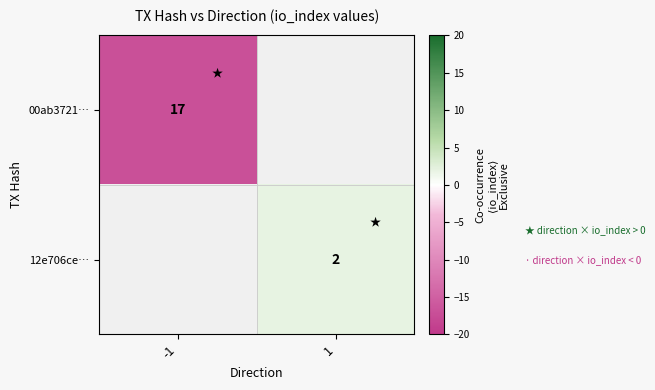

Is it true that 00ab3721… equals -4.4 at -1?

False